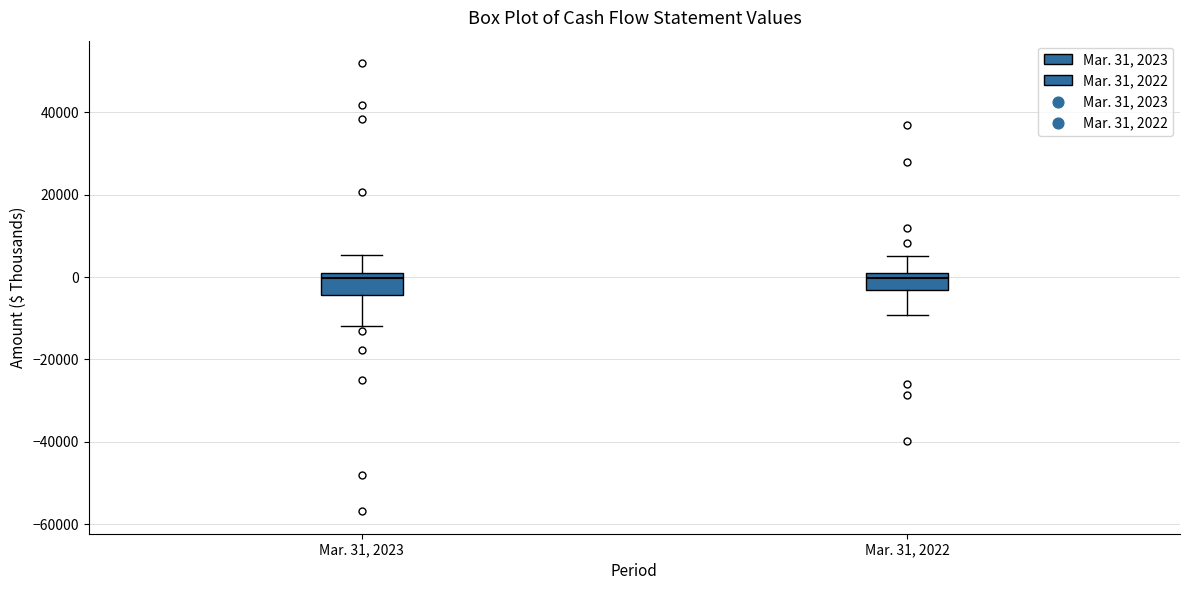

Where does the median line of the box for Mar. 31, 2023 sit on the y-axis? The values are not printed on the chart, so give them approximately, as read against the axis.

0